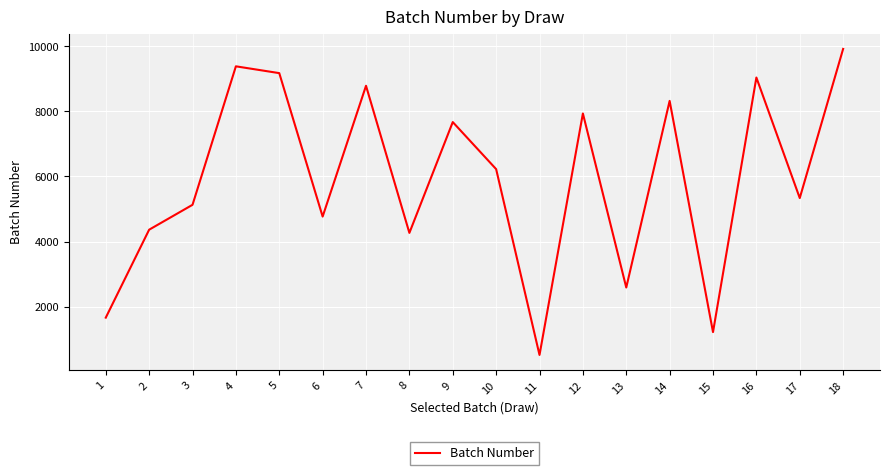

At which label does the data first exceed 6224?

4